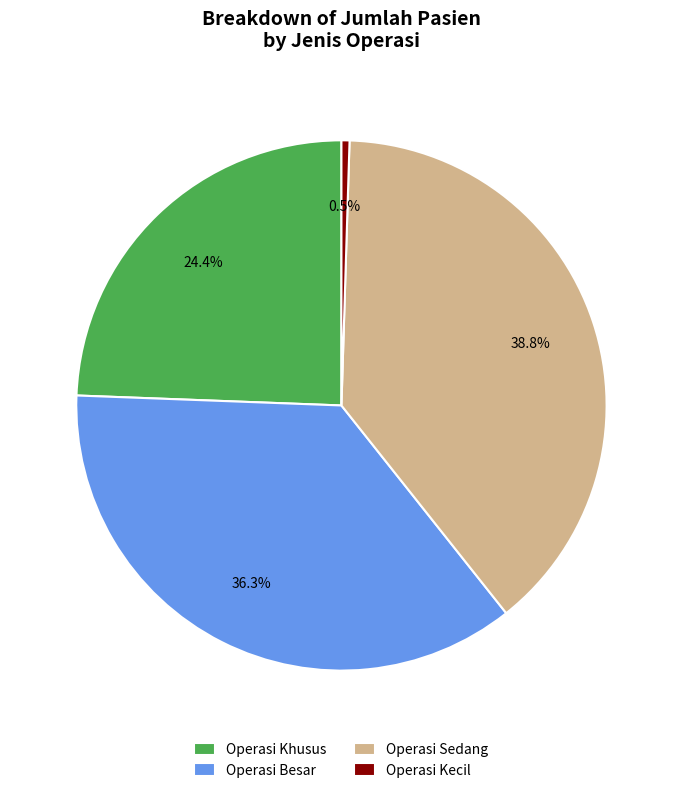

To the nearest percent, what is the combined percentage of Operasi Sedang and Operasi Kecil?

39%